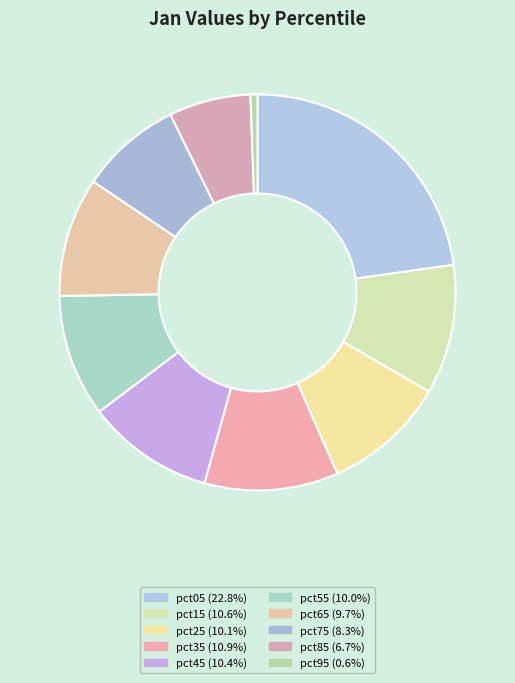

Combined, do pct75 and pct35 account for over 50%?

No